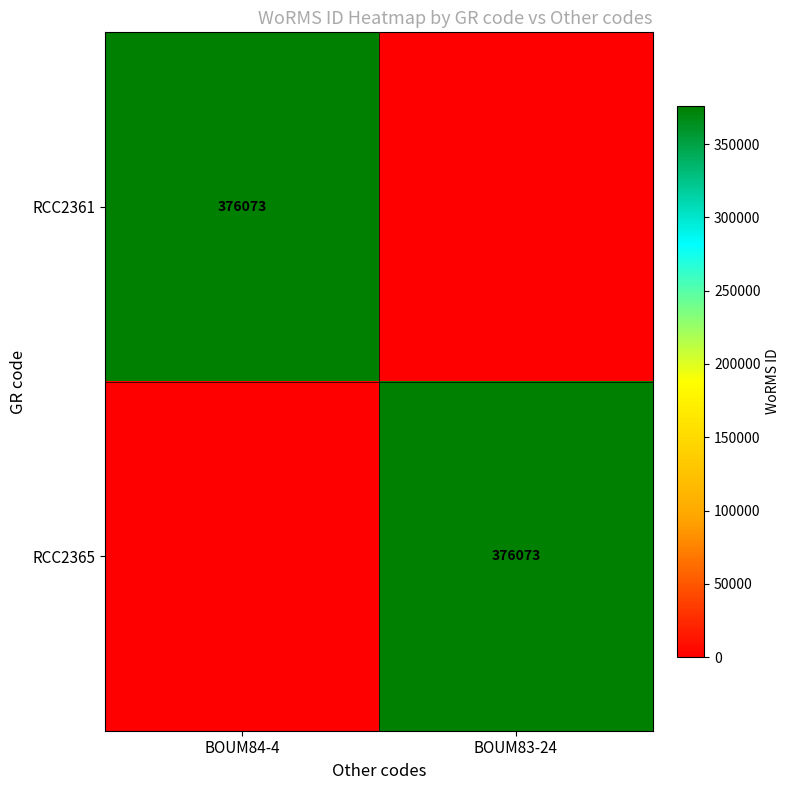

The RCC2361 series shows 124111 at BOUM84-4. True or false?

False